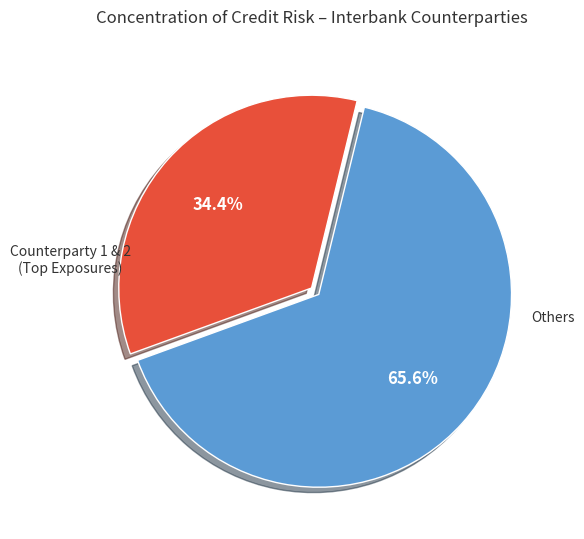

Does any single category account for the majority?

Yes